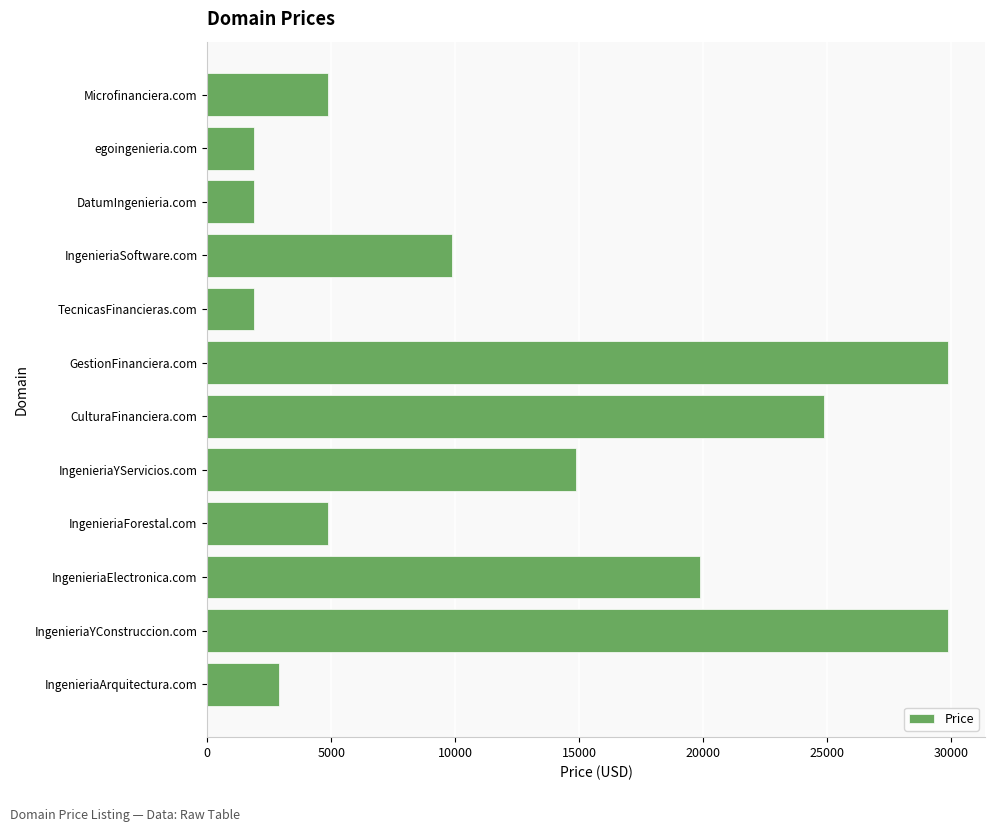

Between egoingenieria.com and Microfinanciera.com, which is larger?

Microfinanciera.com